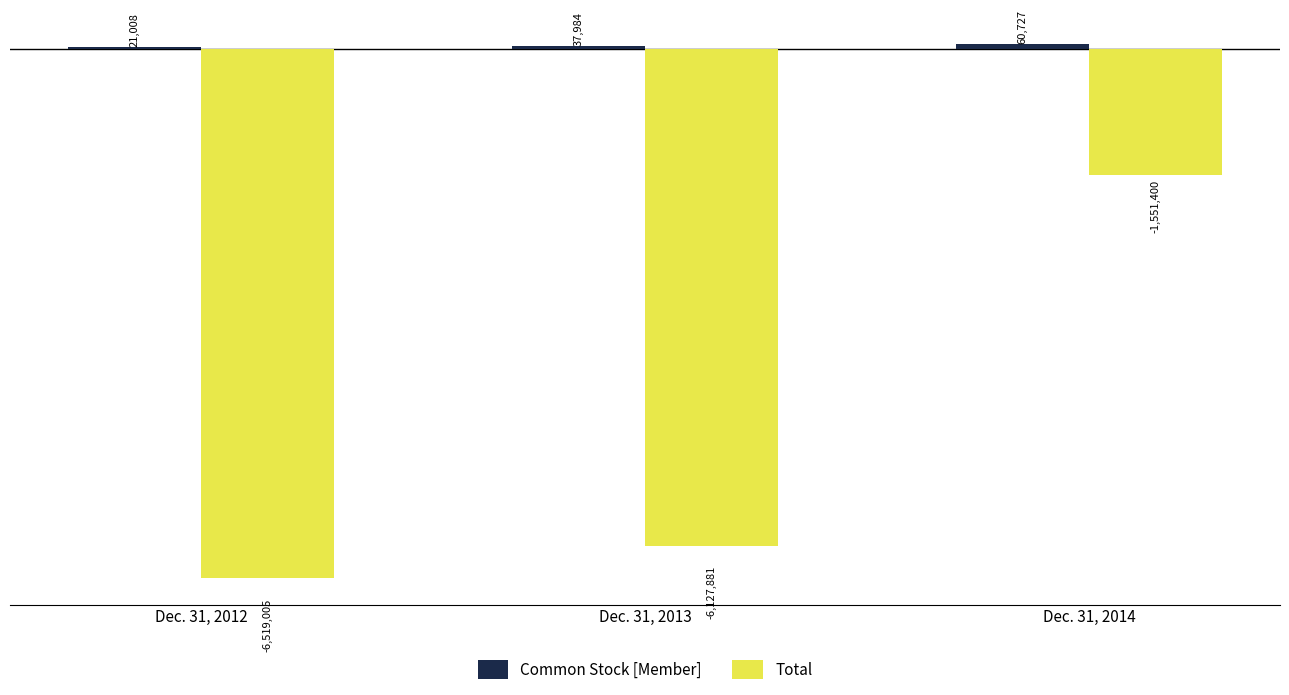

What is the total value across all series at Dec. 31, 2013?

-6089897